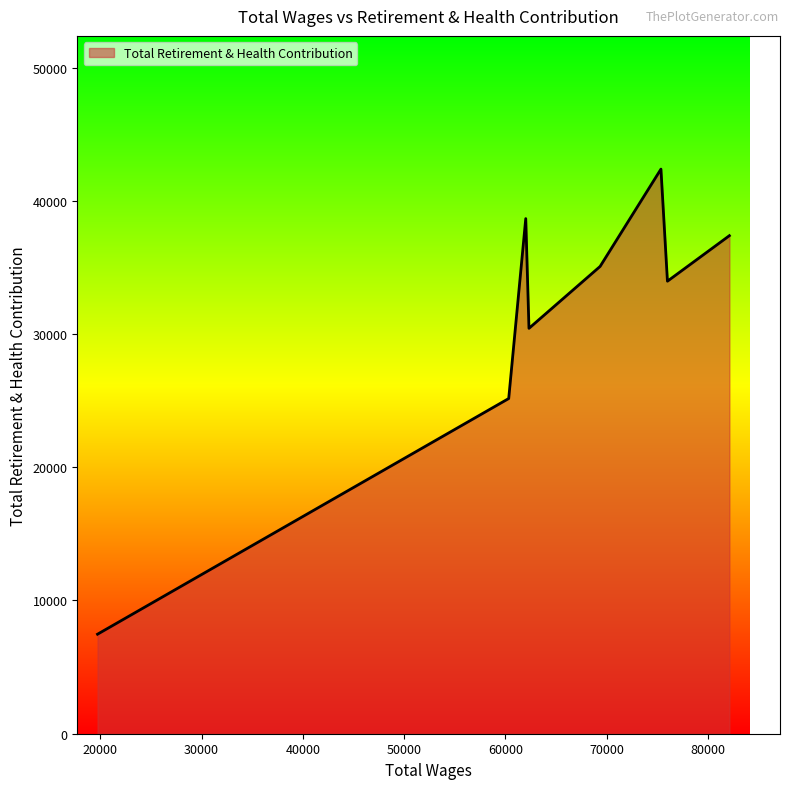

What is the difference between the second highest and minimum values?

31194